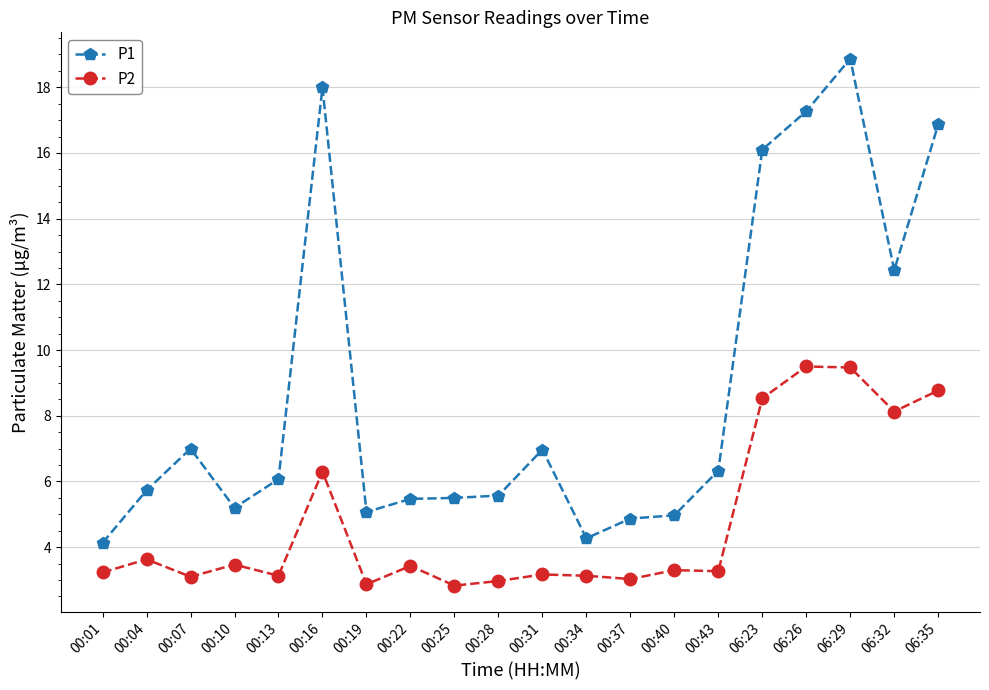

What is the lowest value of the P2 series?

2.8